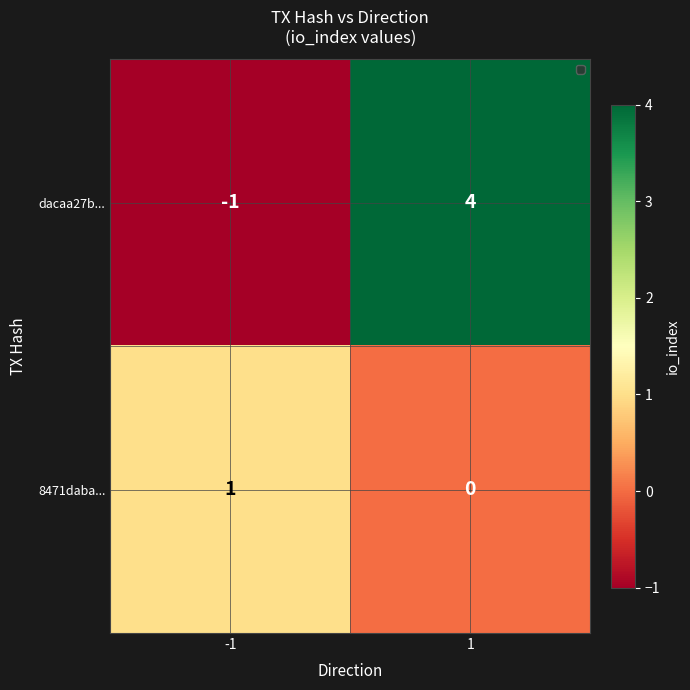

What is the difference between the maximum and minimum values in the dacaa27b... series?

5